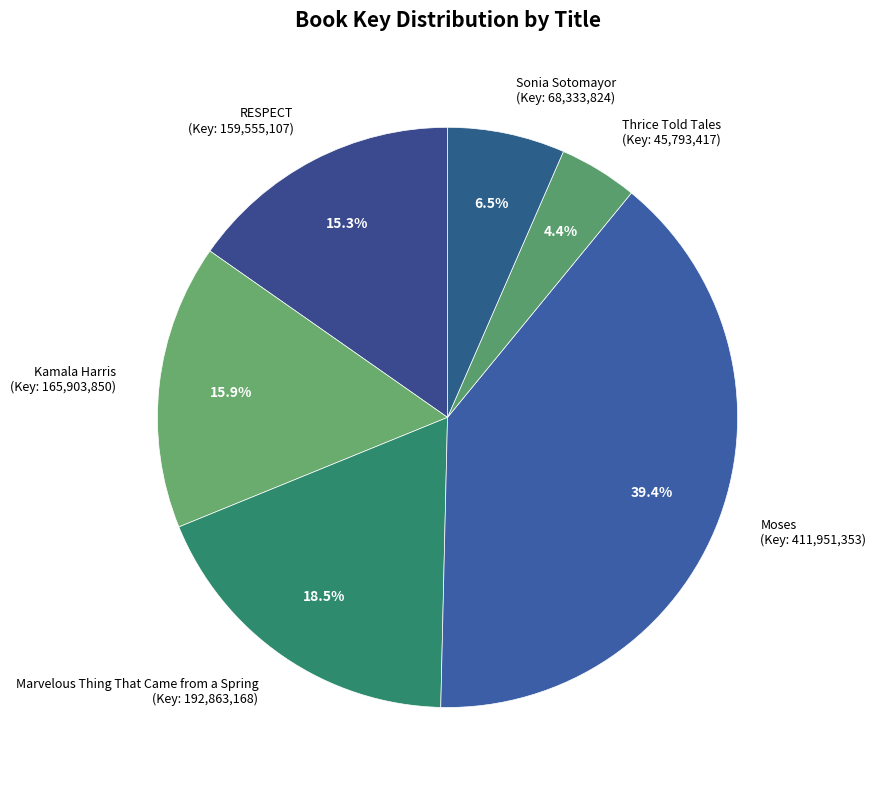

Rank the categories by value from lowest to highest.

Thrice Told Tales, Sonia Sotomayor, RESPECT, Kamala Harris, Marvelous Thing That Came from a Spring, Moses